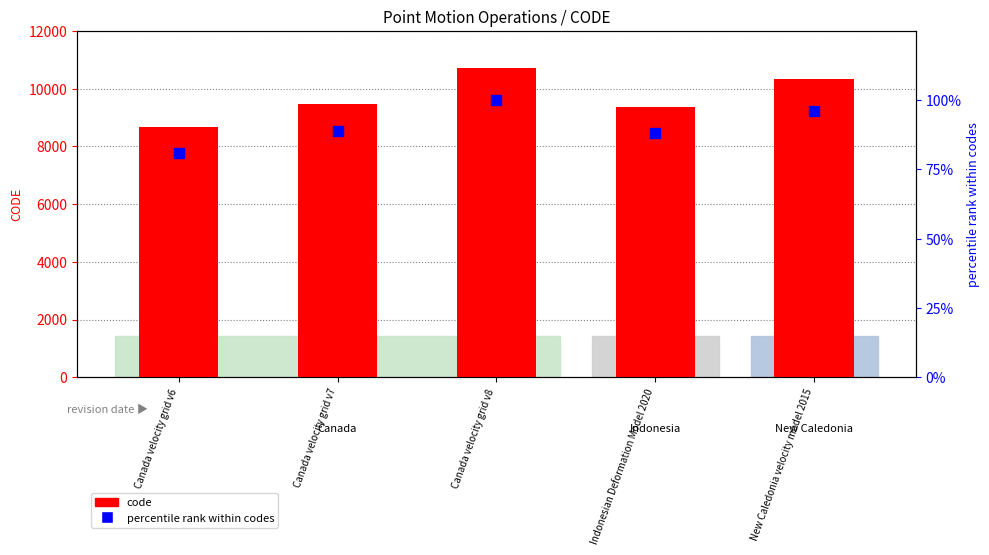

Which series reaches the maximum Y coordinate?

code